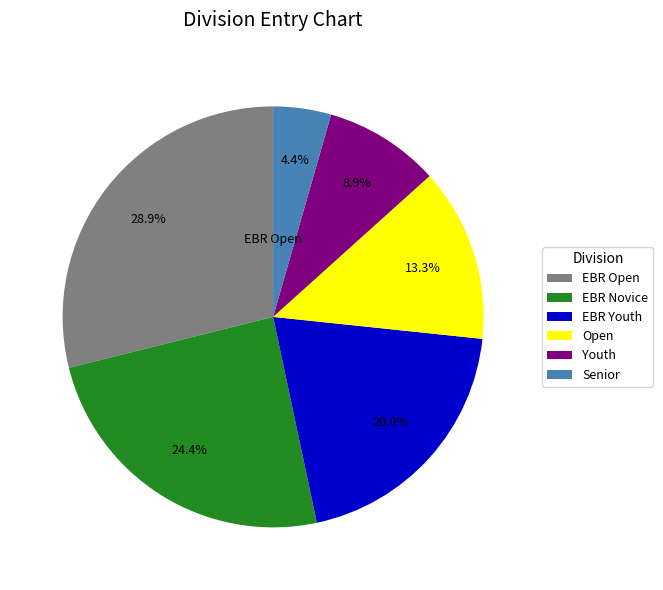

How many segments does this pie chart have?

6